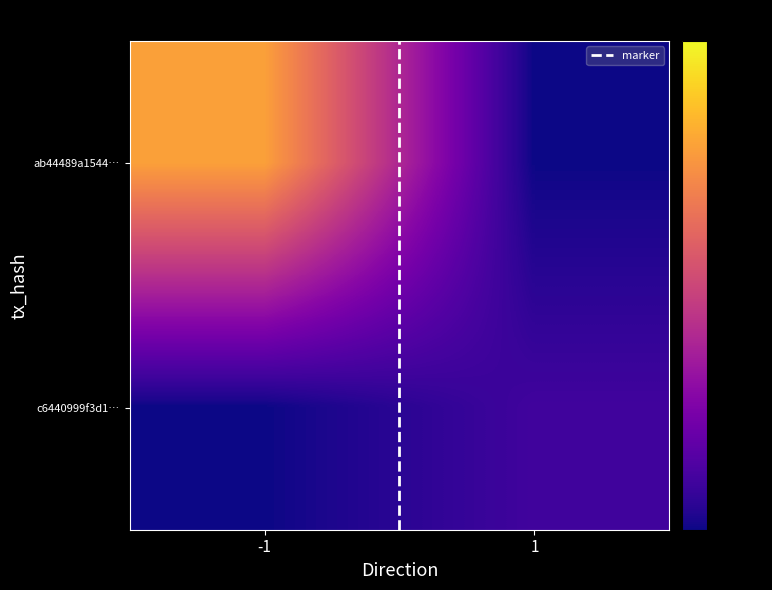

At which category is the sum across all series the highest?

-1